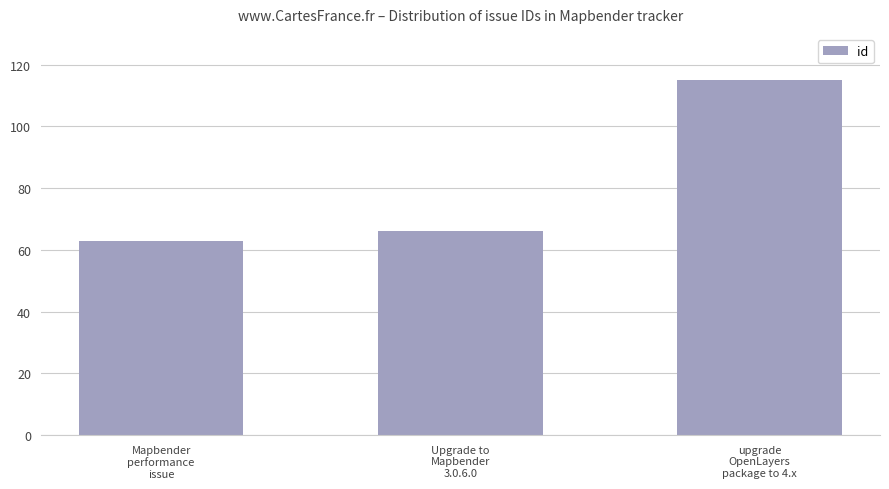

How many data points does each series have?

3